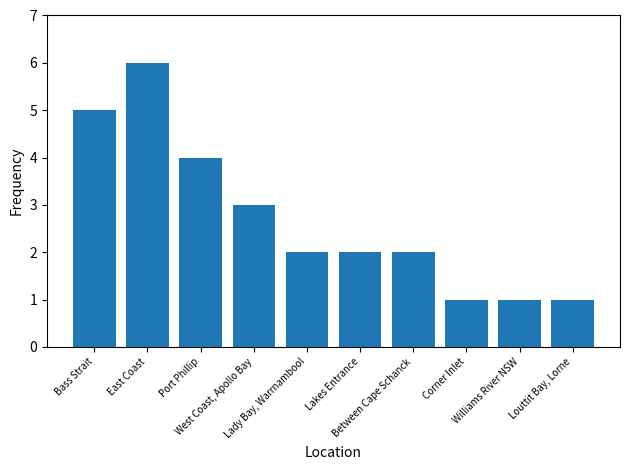

What is the minimum value shown in the chart?

1